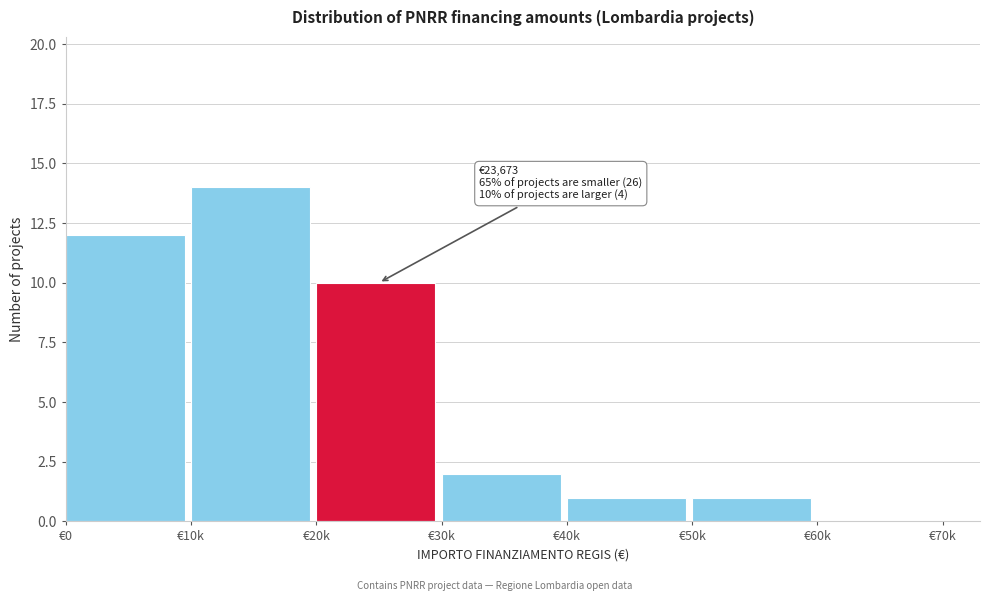

Reading left to right, extract all data points from this chart.

€0=12	€10k=14	€20k=10	€30k=2	€40k=1	€50k=1	€60k=0